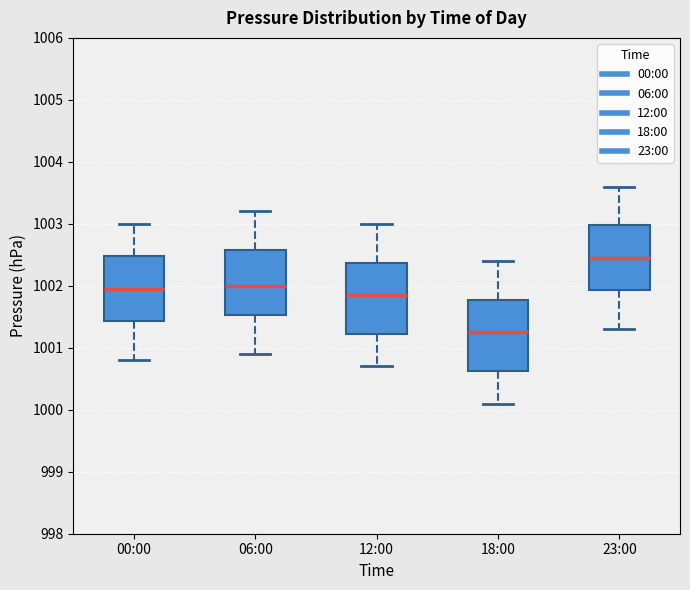

Which box has the lowest median line?

18:00